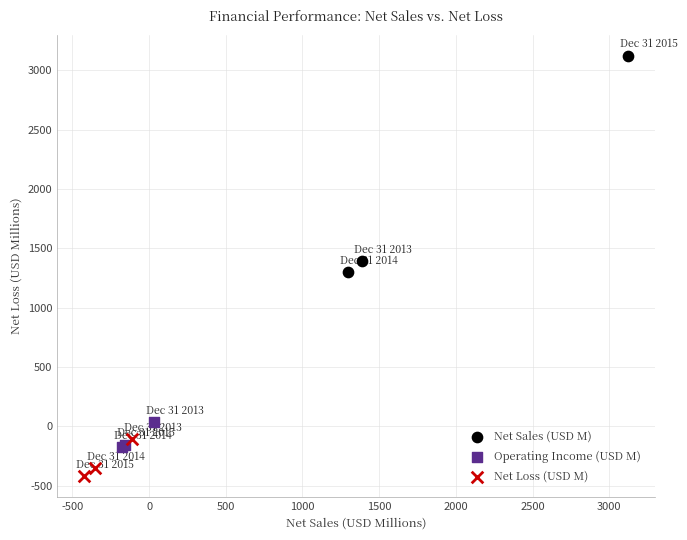

Which series contains the lowest Y value?

Net Loss (USD M)